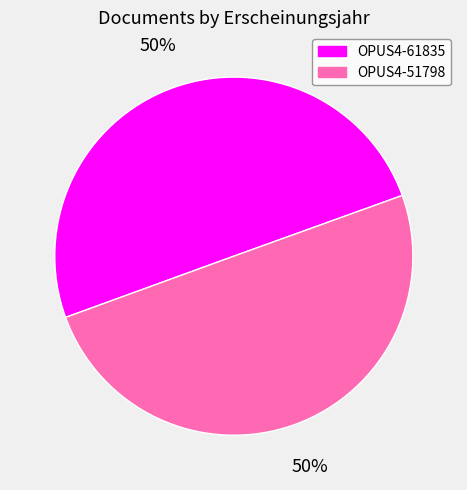

What is the ratio of the value at OPUS4-61835 to the value at OPUS4-51798?

1.0